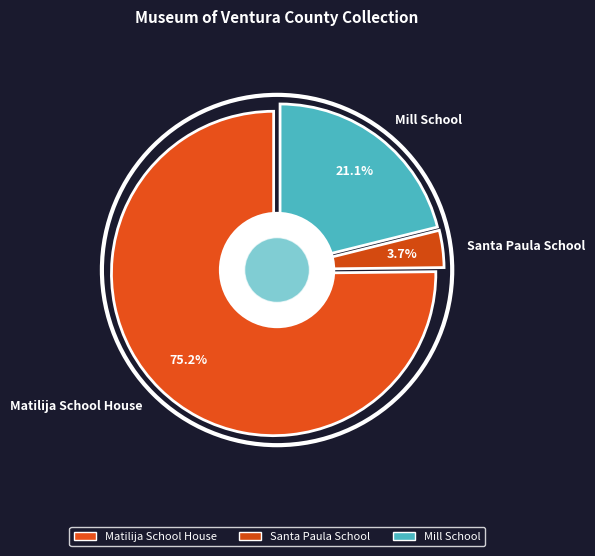

Approximately how many times larger is the value at Mill School compared to Matilija School House?

0.3